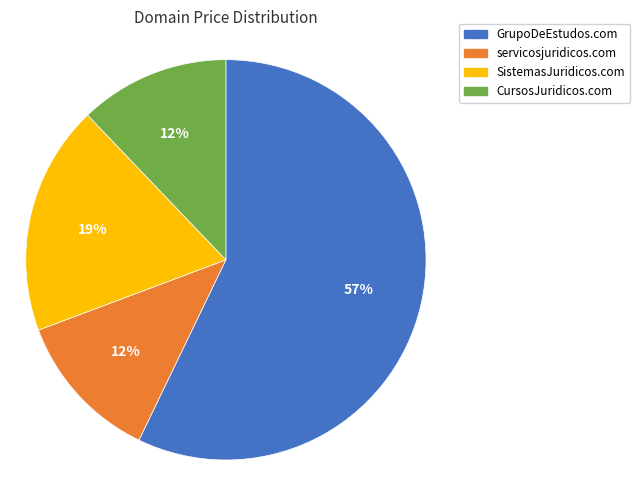

To the nearest percent, what portion does GrupoDeEstudos.com represent?

57%